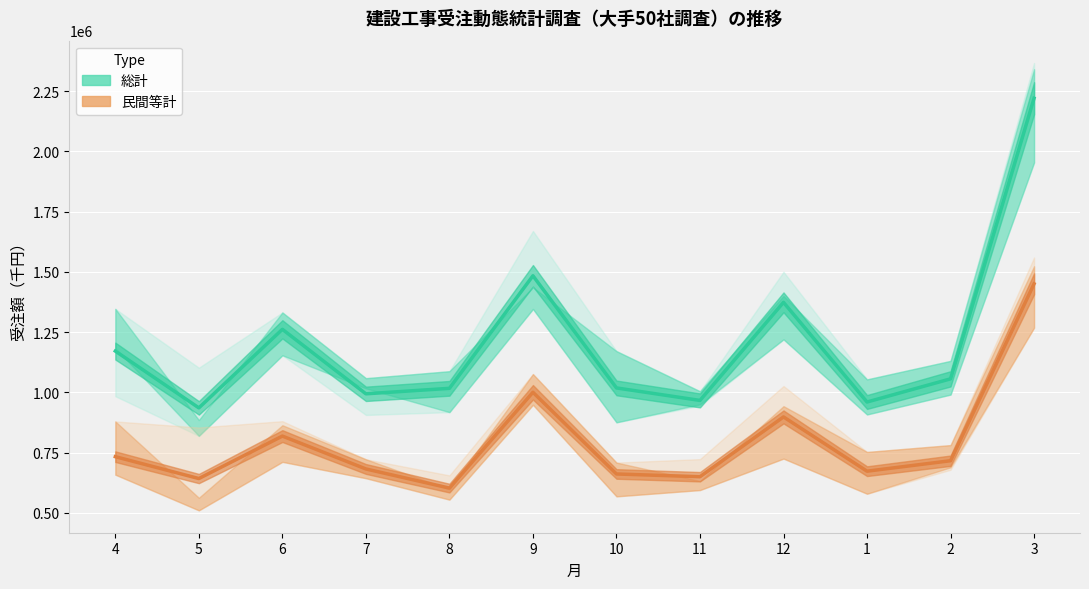

Reading left to right, transcribe all the data shown in this chart.

総計 (Estimate): 1171288.6	935469.8	1261571.7	993849.5	1016641.5	1483998.3	1018317.4	966461.1	1373571.9	959864.0	1055994.9	2220965.2
民間等計 (Estimate): 732863.5	642064.7	818369.8	681867.4	602425.0	1000243.7	661083.2	649612.3	897914.4	672640.8	716050.8	1450509.1